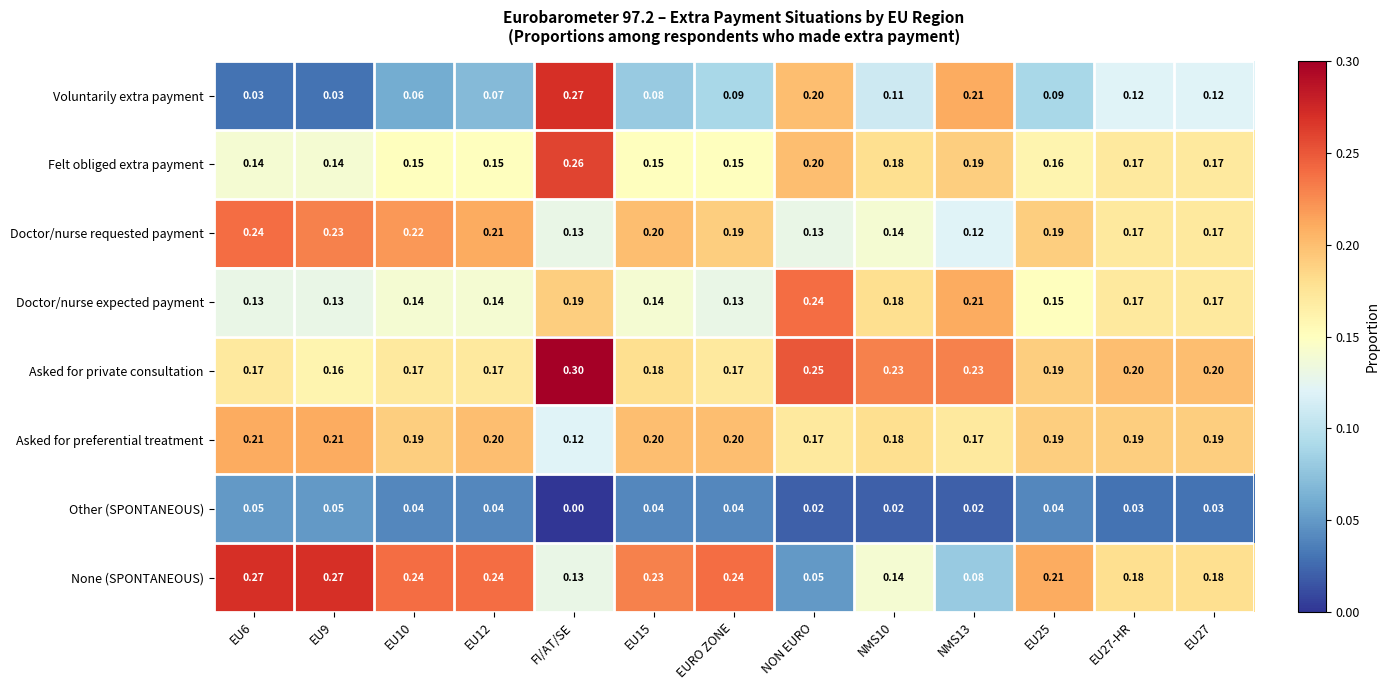

Which series has the widest spread of values?

Voluntarily extra payment